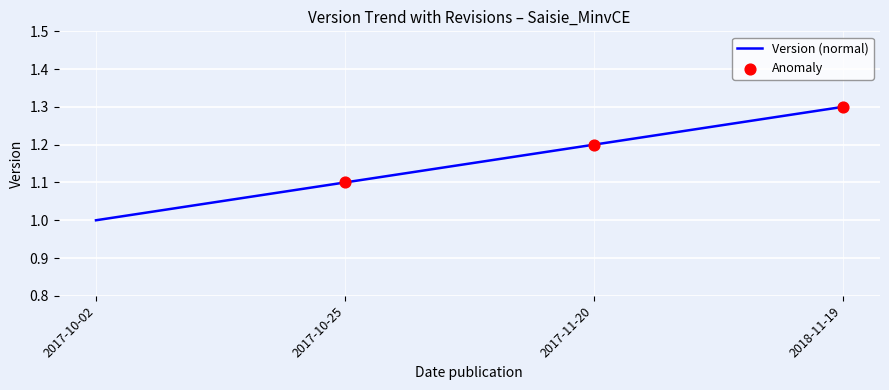

Approximately how many times larger is the value at 2017-11-20 compared to 2017-10-25?

1.1